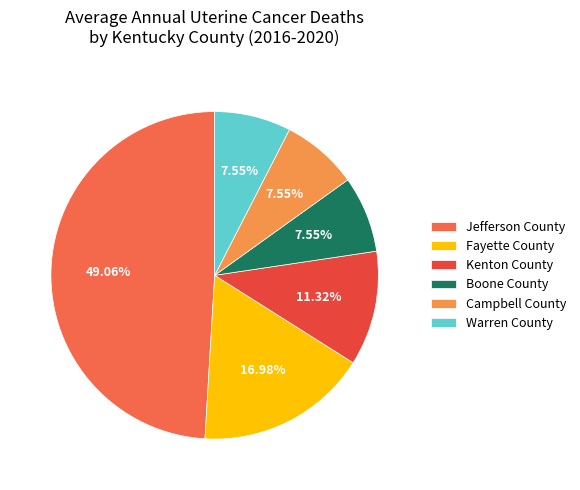

Which slice is the largest?

Jefferson County